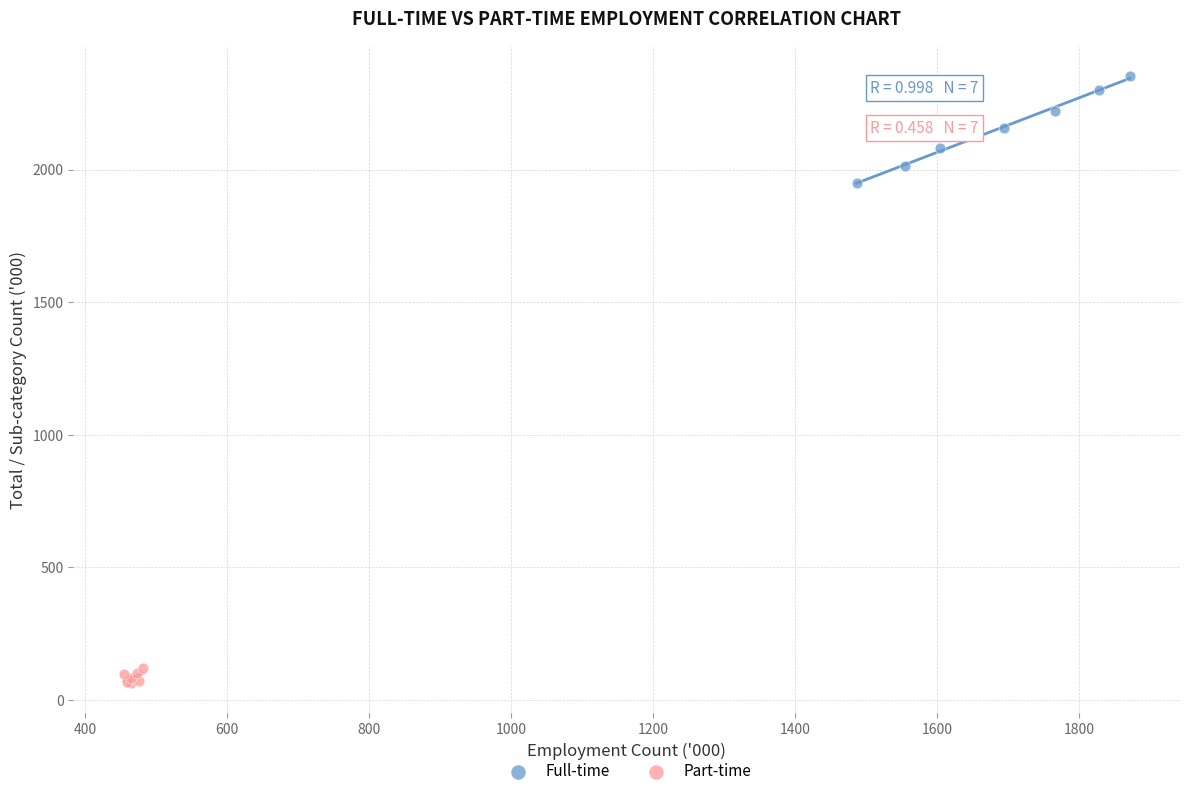

Which series has the largest Y range (max minus min)?

Full-time